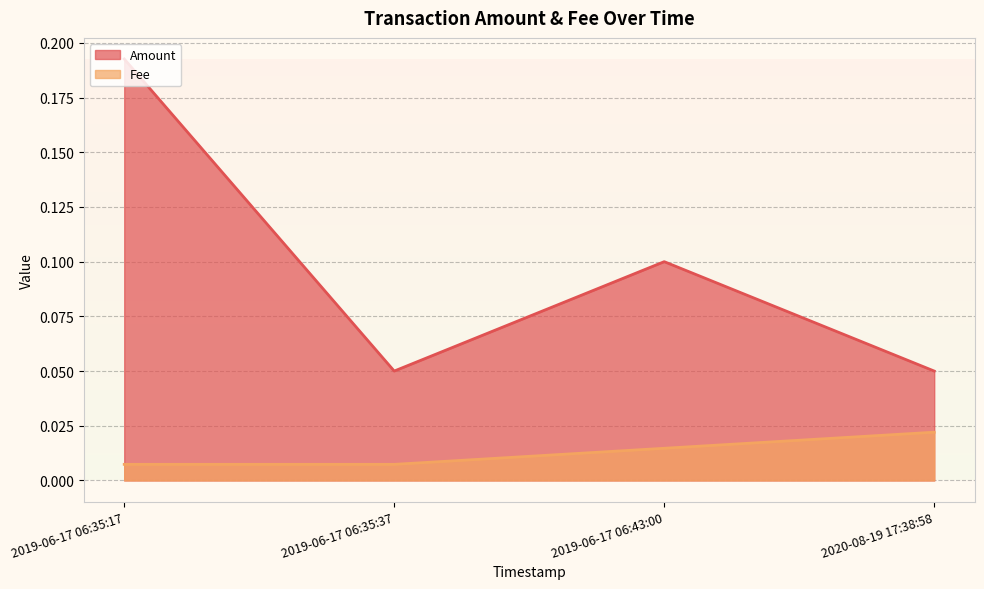

Which series has the largest total across all categories?

Amount